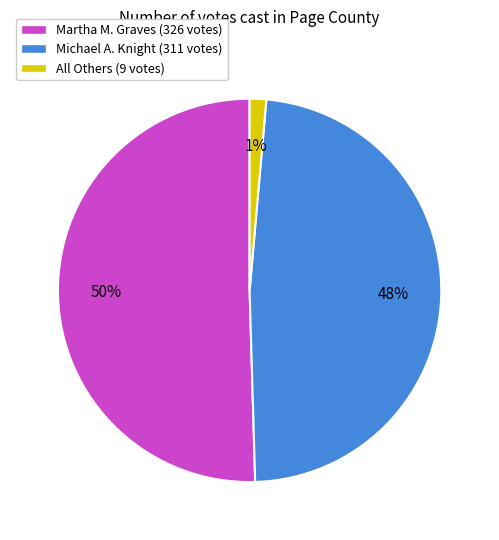

How many segments does this pie chart have?

3